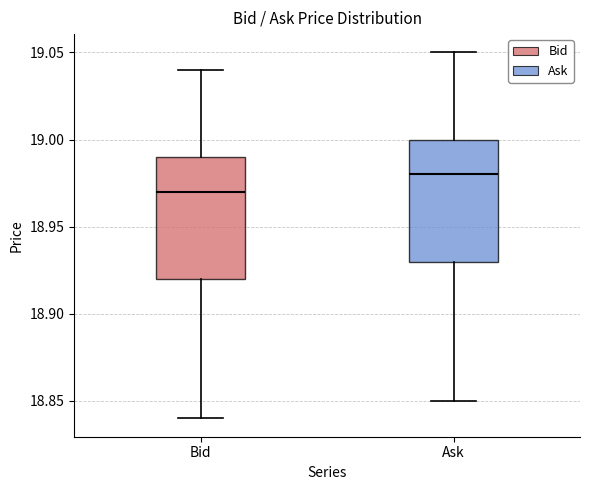

Where is the lower edge of the box for Ask on the y-axis? The values are not printed on the chart, so give them approximately, as read against the axis.

18.93